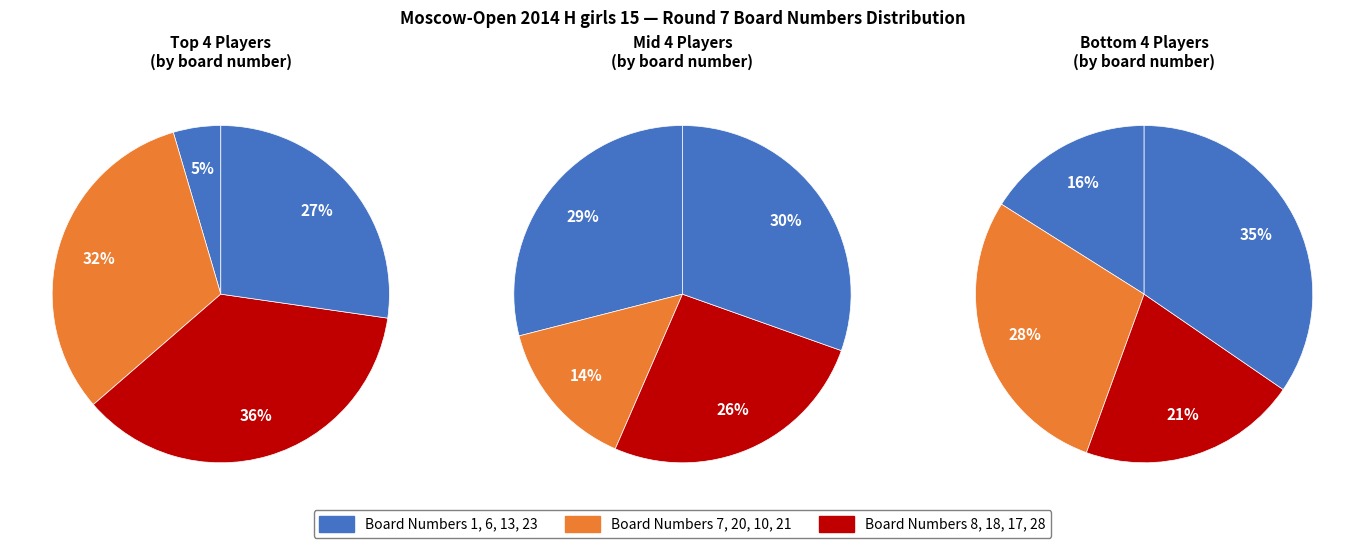

Count the number of slices in the pie.

12